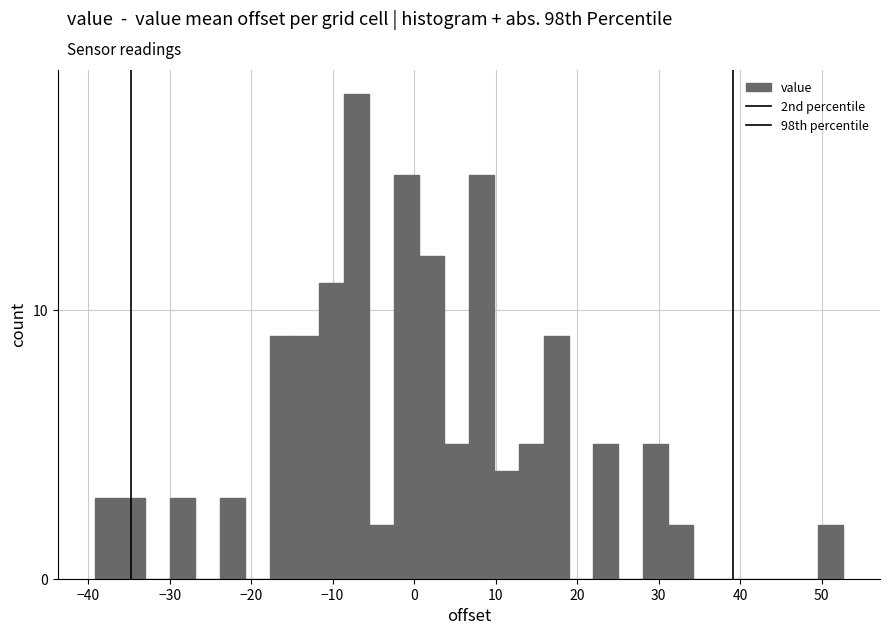

Around what value on the x-axis is the tallest bar? Give the approximate position of its centre, as read against the axis.

-7